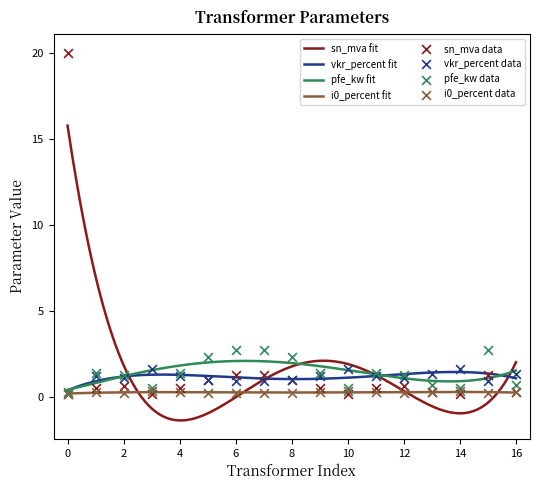

What is the highest value of the vkr_percent fit series?

1.4